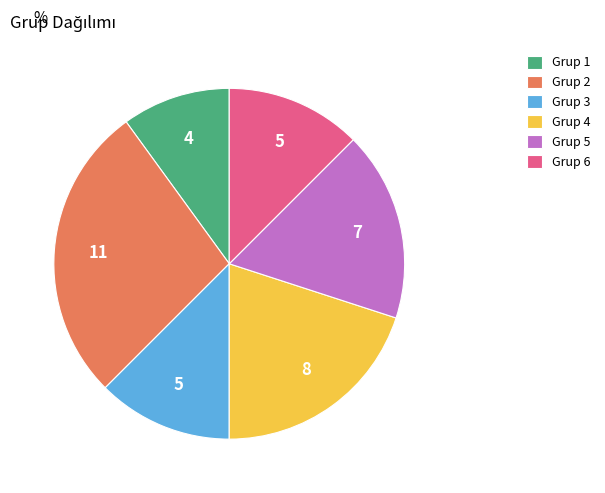

Do Grup 5 and Grup 1 together represent more than half of the pie?

No